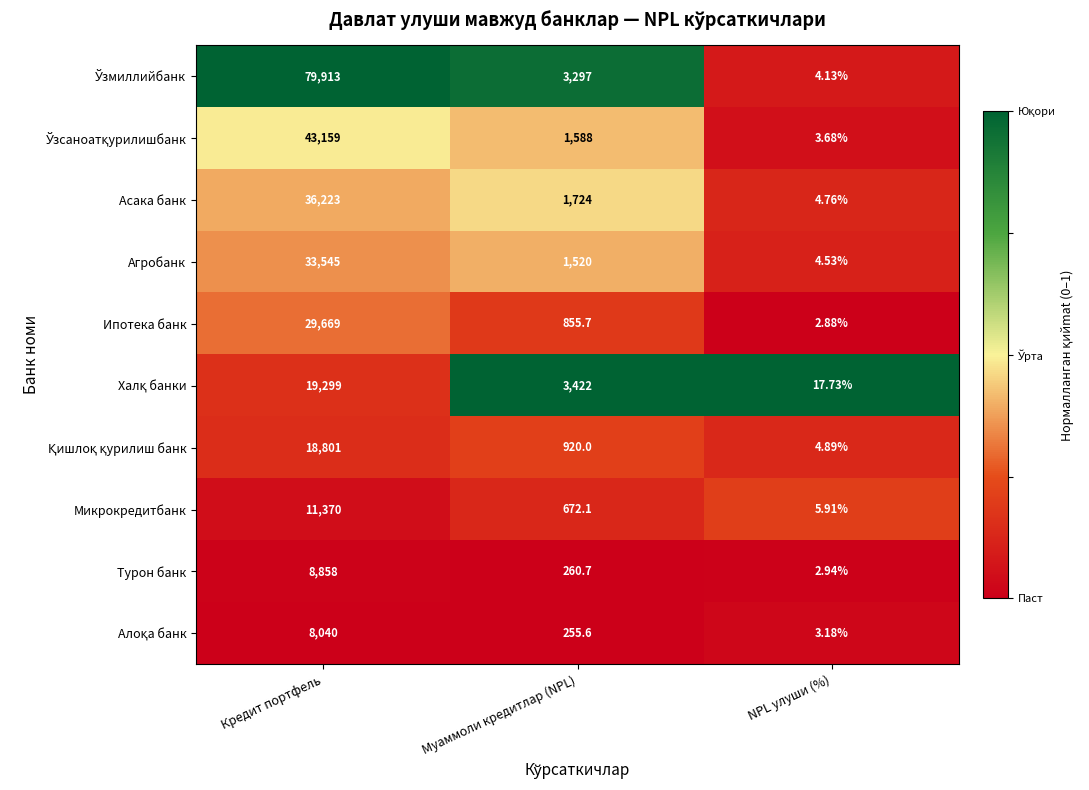

List the labels in order of Микрокредитбанк value, smallest first.

NPL улуши (%), Муаммоли кредитлар (NPL), Кредит портфель